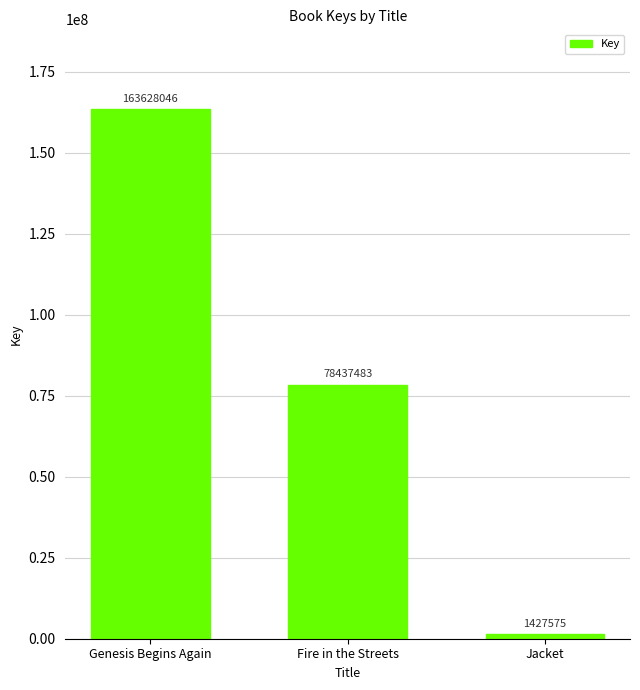

How many data points are less than 78437483?

1